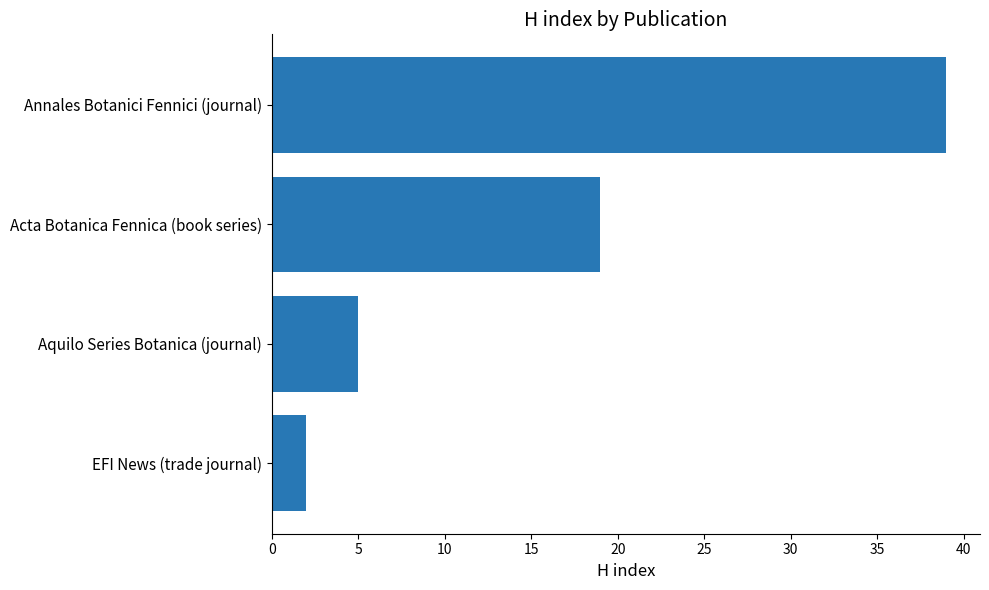

Which label corresponds to the largest value in the chart?

Annales Botanici Fennici (journal)